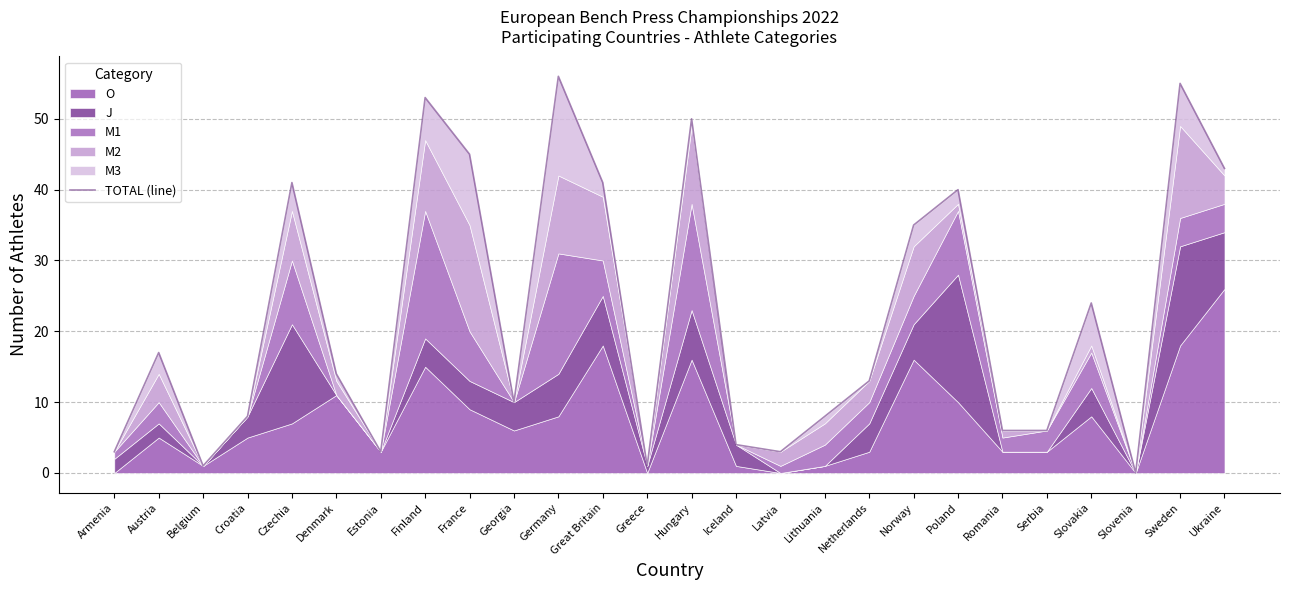

Reading left to right, what are all the values shown in this chart?

3	17	1	8	41	14	3	53	45	10	56	41	1	50	4	3	8	13	35	40	6	6	24	0	55	43